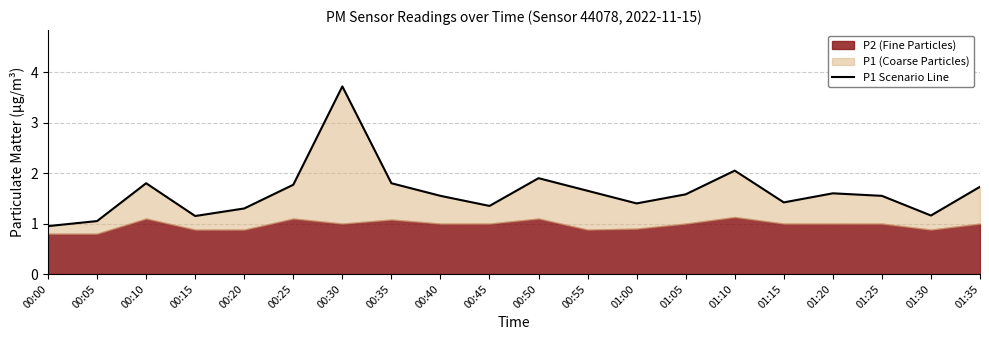

Rank the categories by value from lowest to highest.

00:00, 00:05, 00:15, 01:30, 00:20, 00:45, 01:00, 01:15, 00:40, 01:25, 01:05, 01:20, 00:55, 01:35, 00:25, 00:10, 00:35, 00:50, 01:10, 00:30